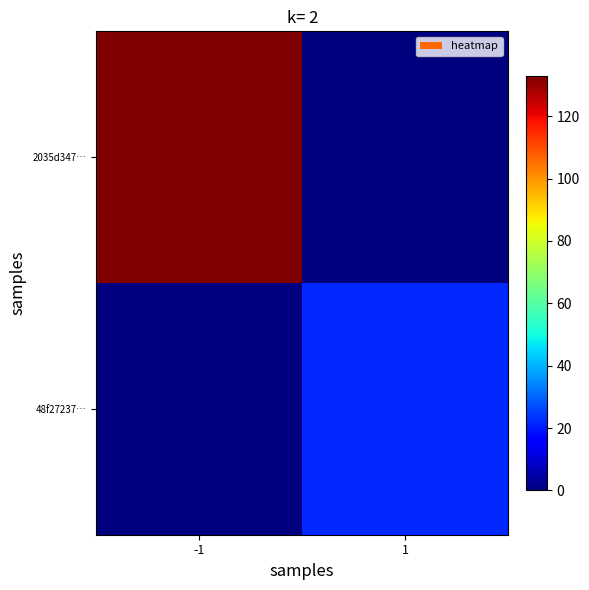

List the series in order of their overall mean, lowest first.

48f27237…, 2035d347…